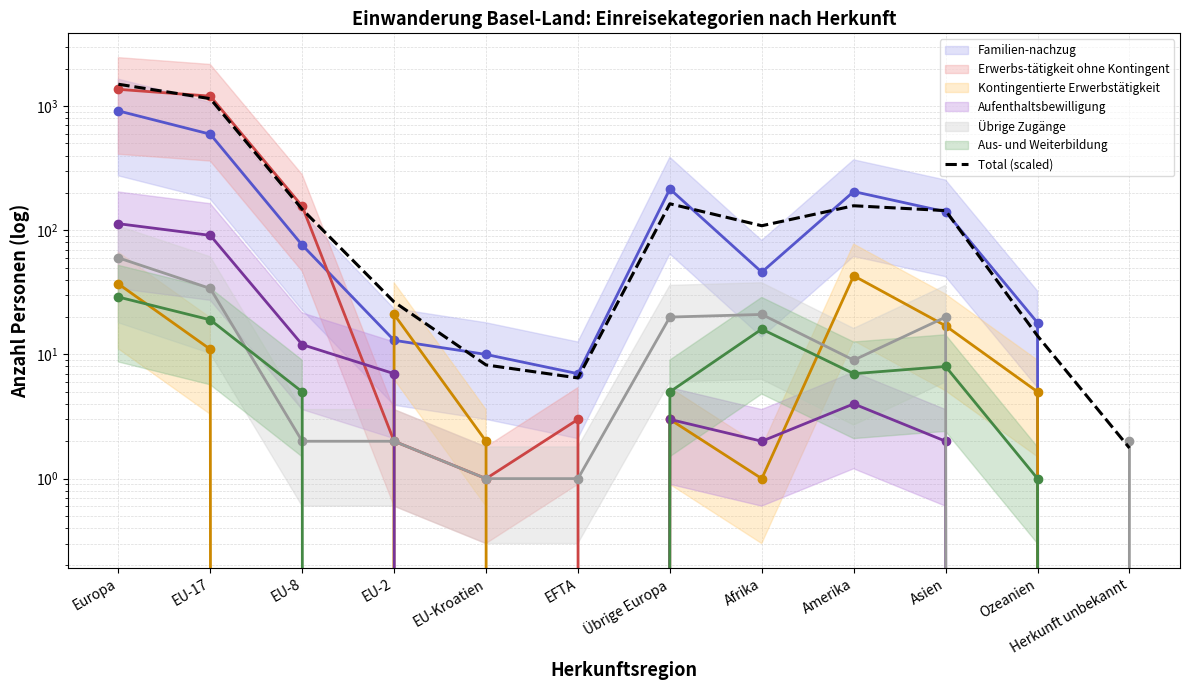

How many data points are above 144?

6